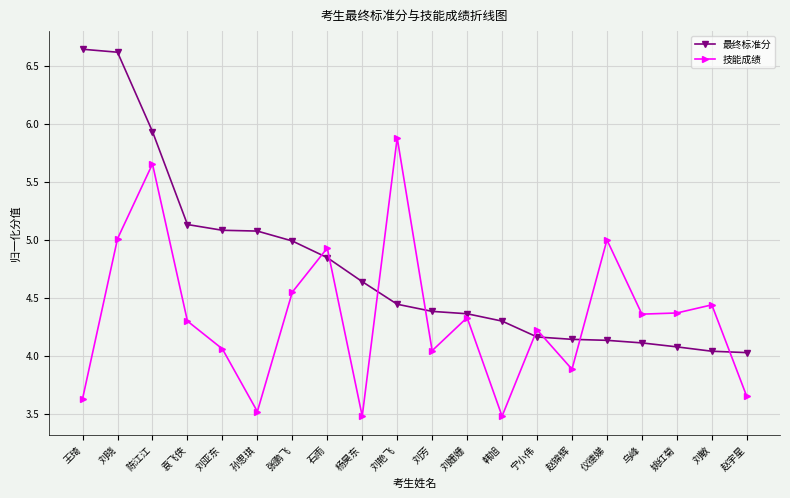

Which series changed the most between 赵锦辉 and 乌峰?

技能成绩